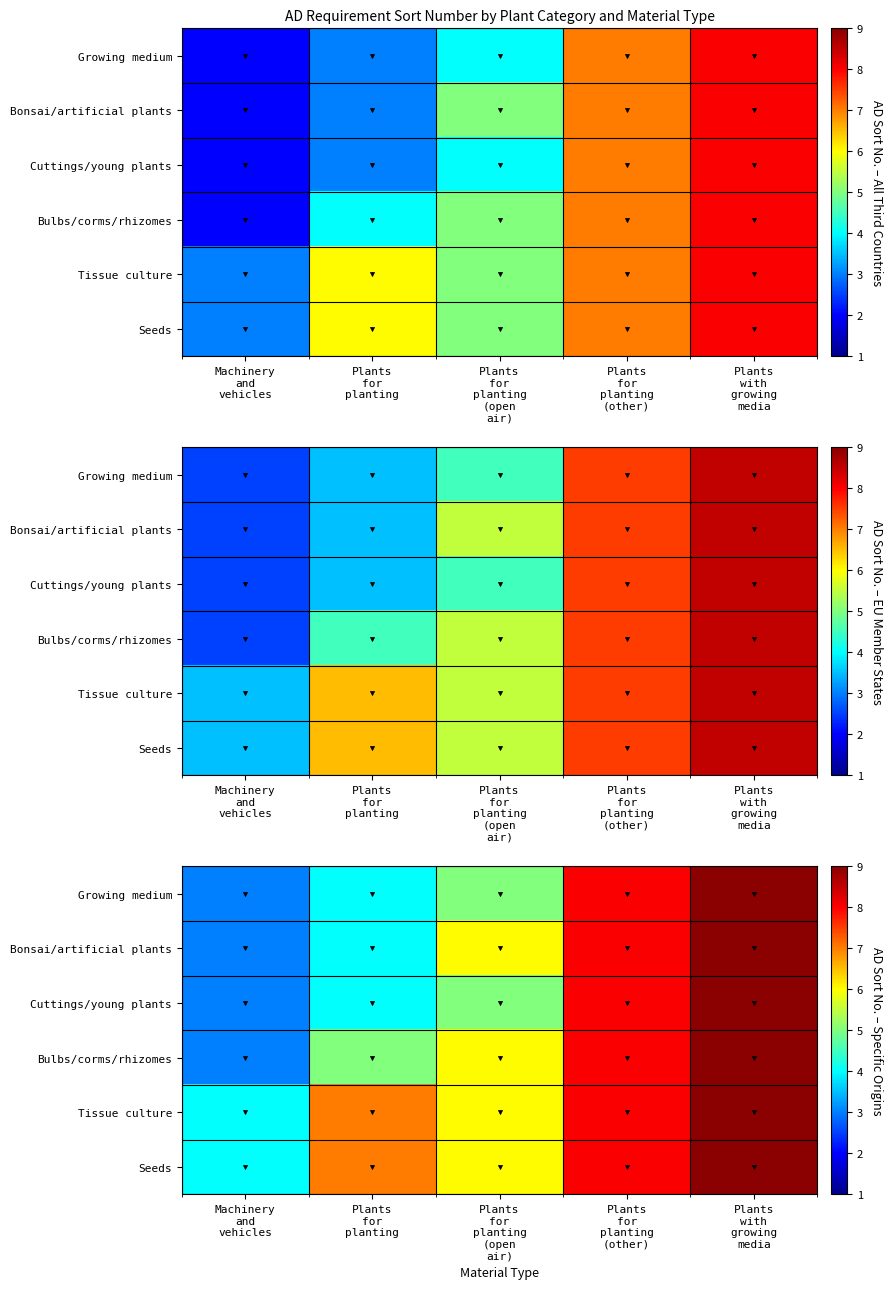

Which series has the widest spread of values?

Growing medium